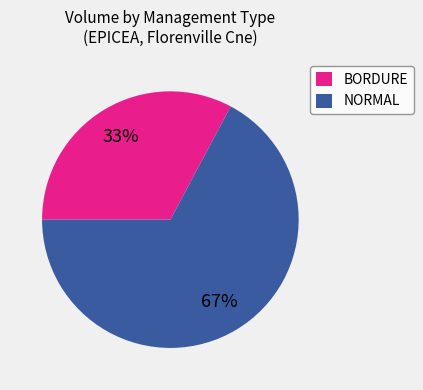

What is the ratio of the value at BORDURE to the value at NORMAL?

0.5